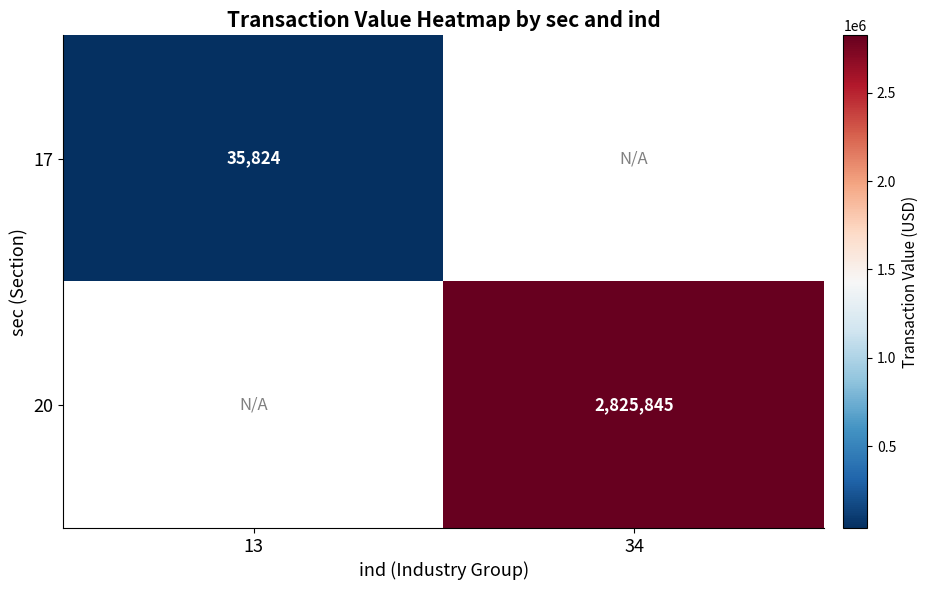

The value of 17 at 13 is 35824. True or false?

True